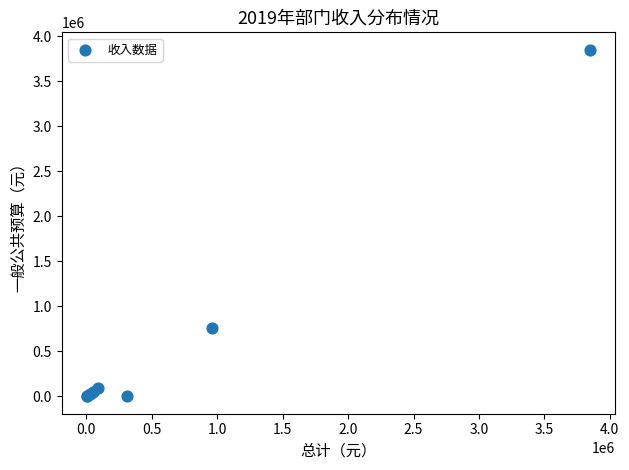

What Y value in the scatter plot is closest to 1925000?

759054.2